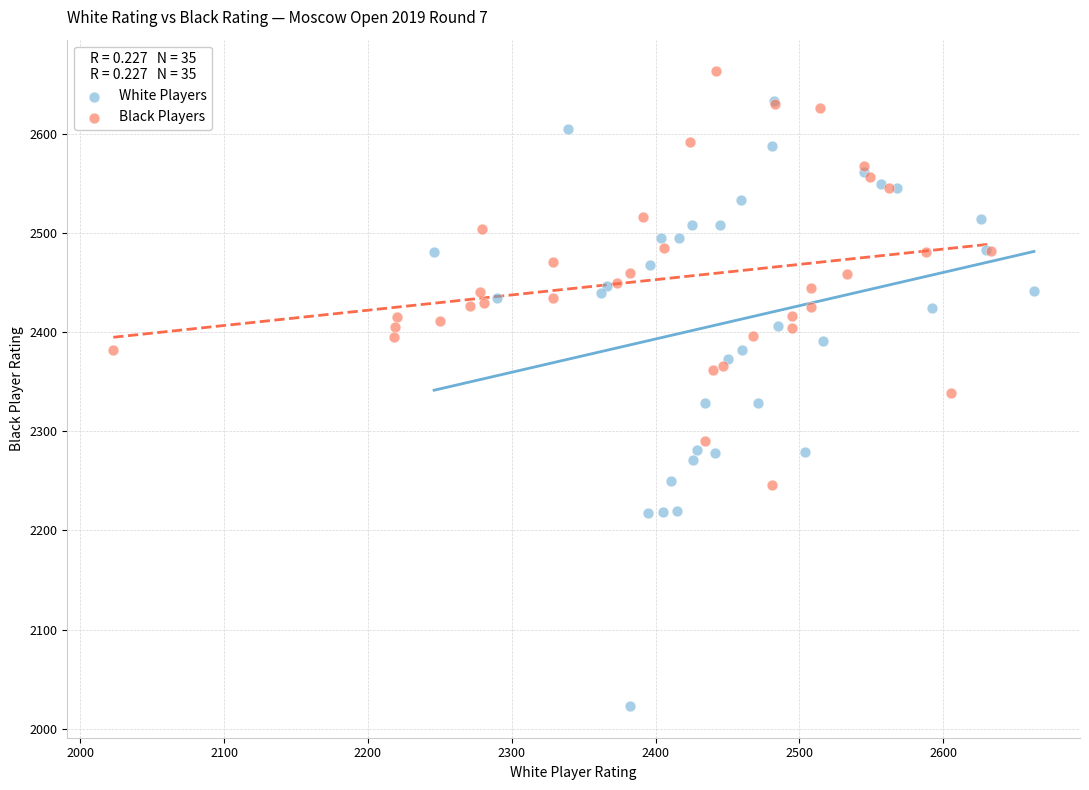

Which series reaches the minimum Y coordinate?

White Players